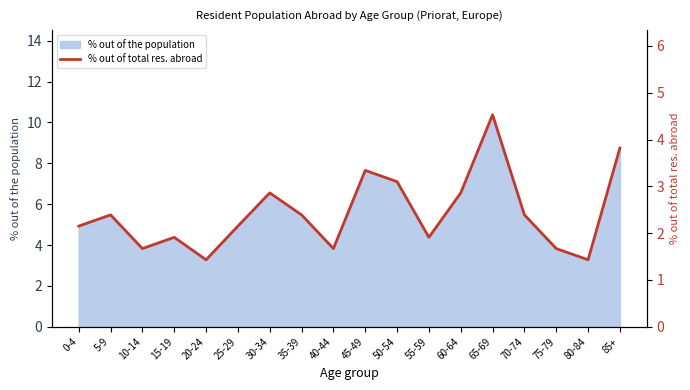

What is the ratio of the value at 25-29 to the value at 20-24?

1.5